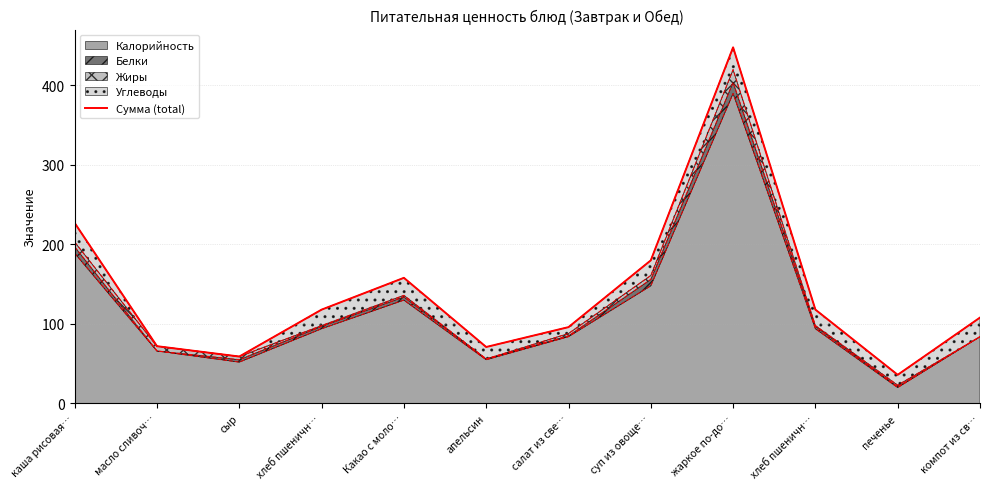

Which has a higher value, масло сливоч… or Какао с моло…?

Какао с моло…